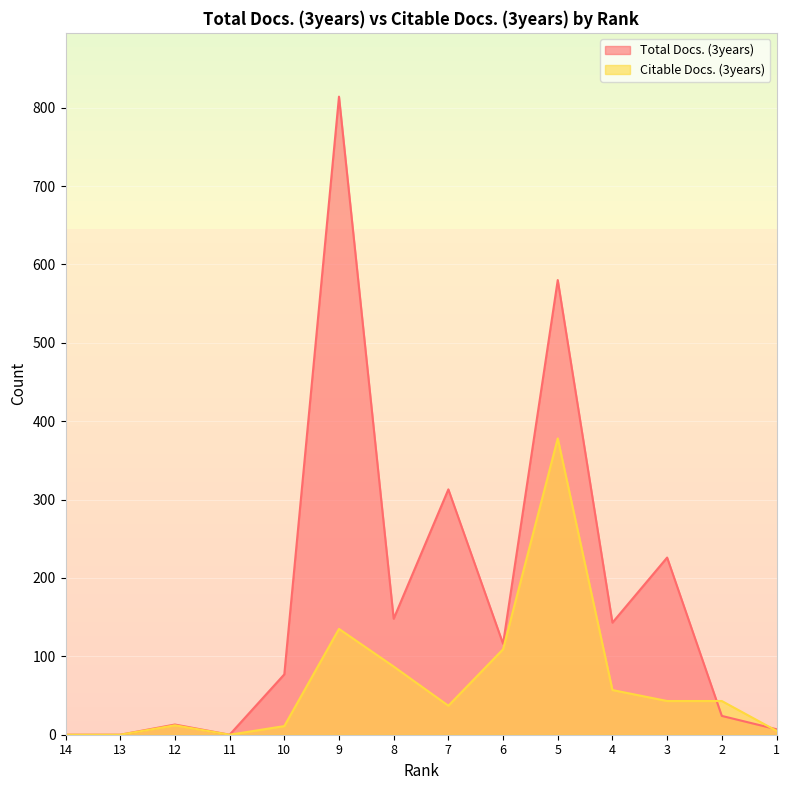

Reading left to right, transcribe all the data shown in this chart.

Total Docs. (3years): 14=0	13=0	12=13	11=0	10=77	9=814	8=148	7=313	6=116	5=580	4=143	3=226	2=24	1=7
Citable Docs. (3years): 14=0	13=0	12=12	11=0	10=11	9=135	8=87	7=37	6=109	5=378	4=57	3=43	2=43	1=5